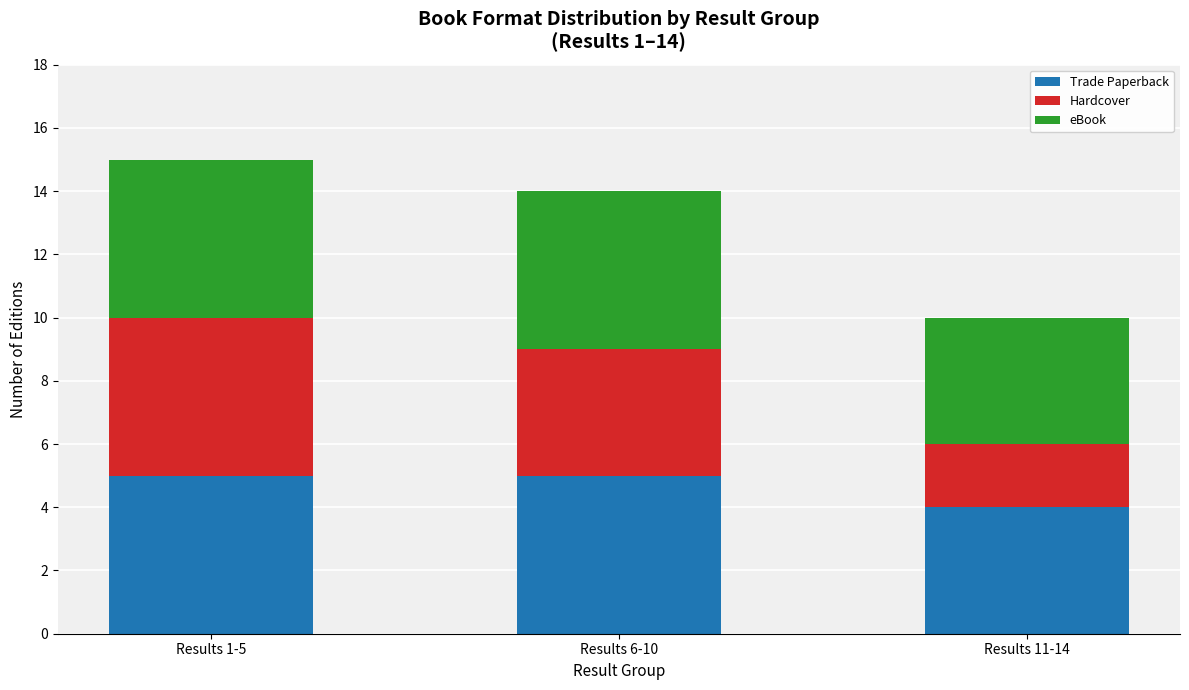

What is the minimum value for Trade Paperback?

4